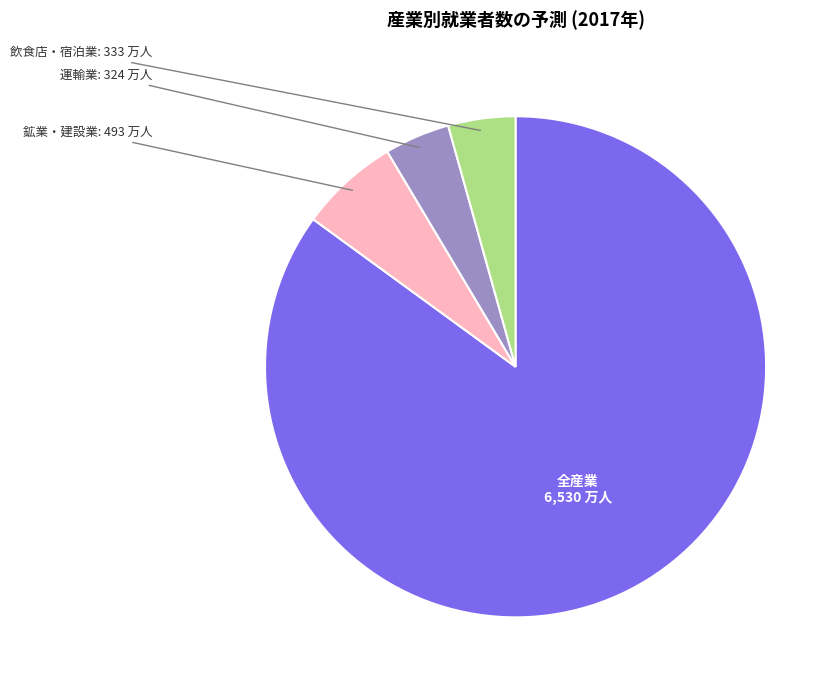

Combined, do 運輸業 and 飲食店・宿泊業 account for over 50%?

No